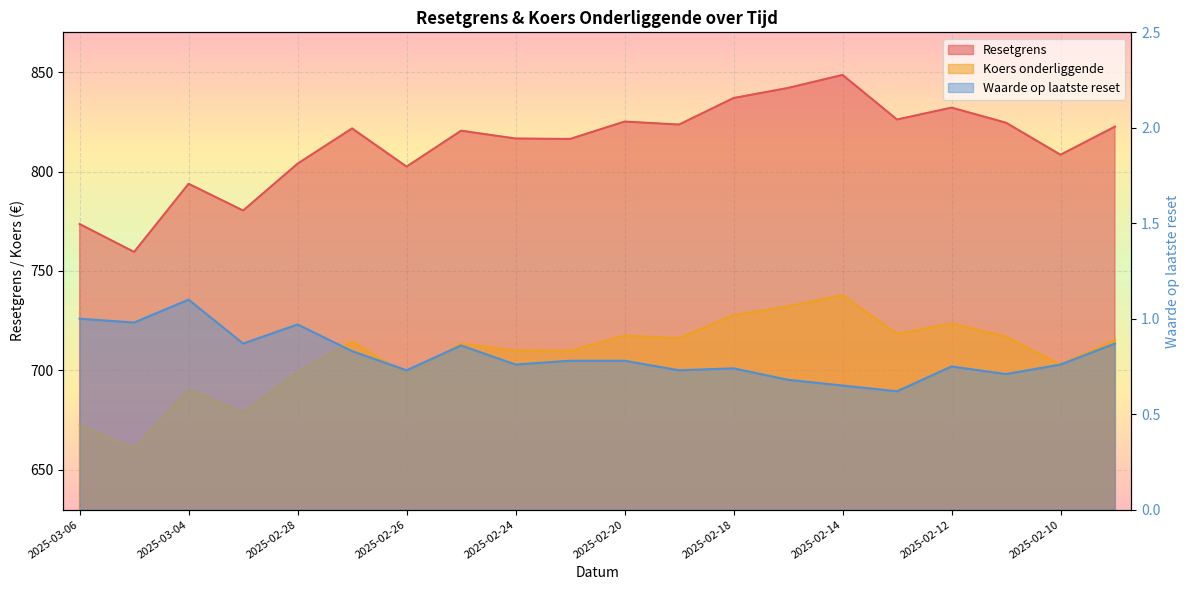

What position from the right is 2025-02-20?

10